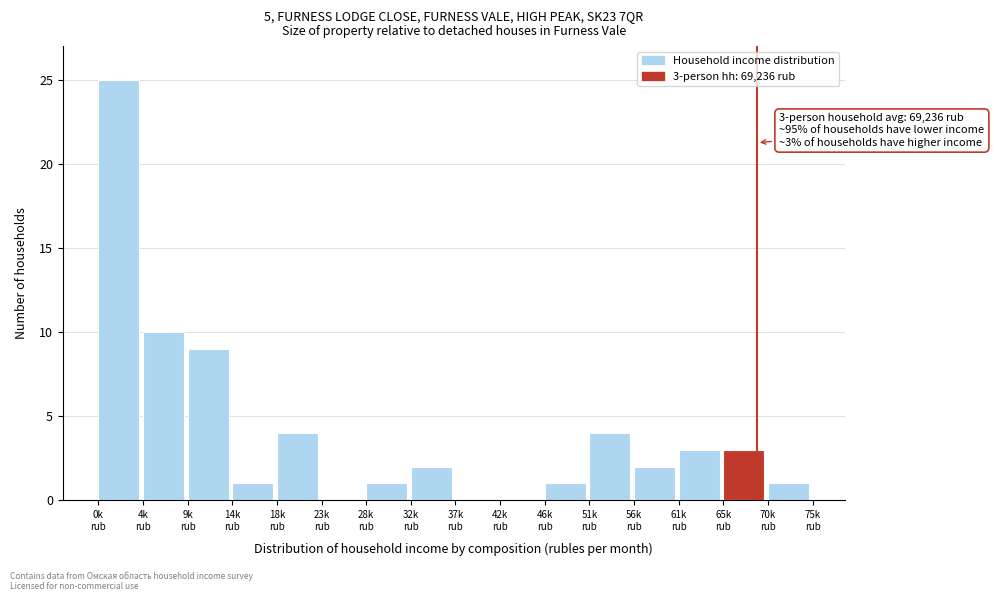

What is the greatest value displayed?

25